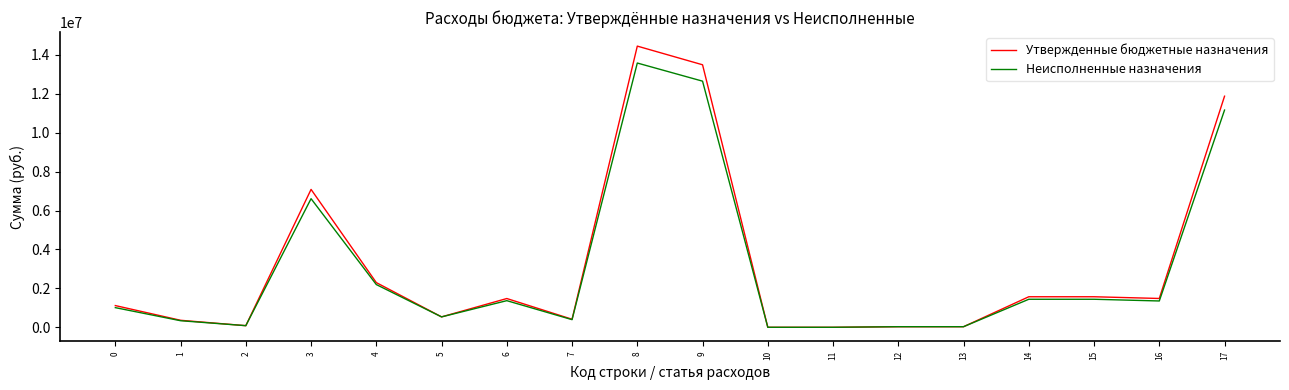

What is the spread (max minus min) of values at 4?

100371.0